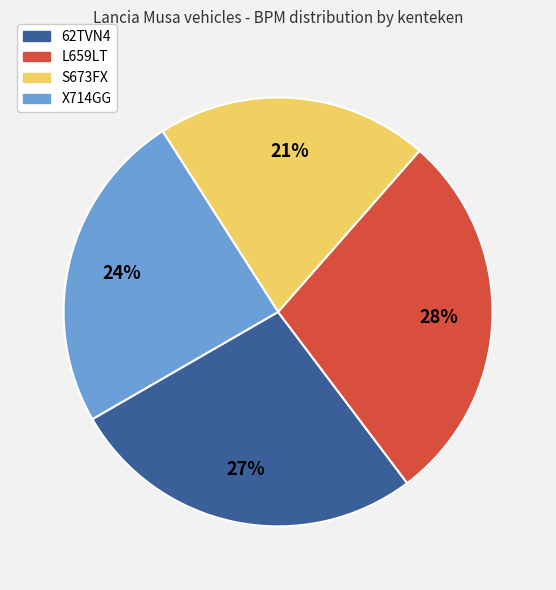

Is there a majority slice in this chart?

No